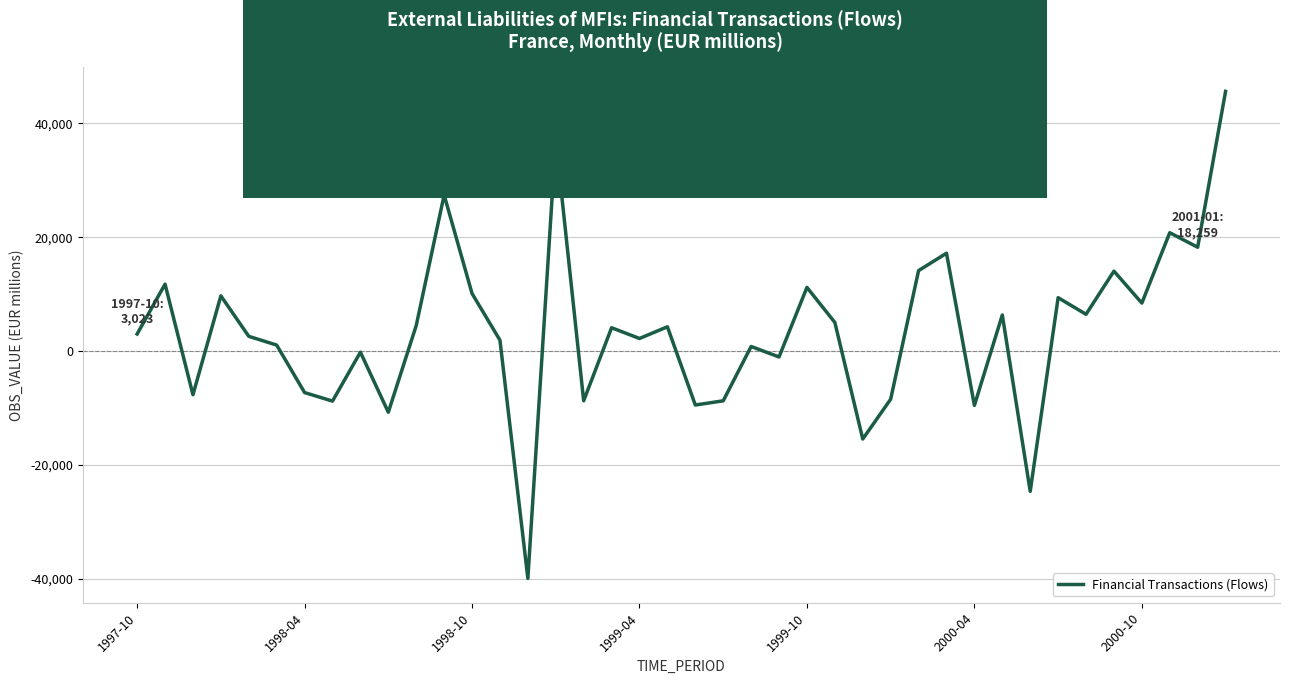

What is the smallest value displayed?

-39901.1